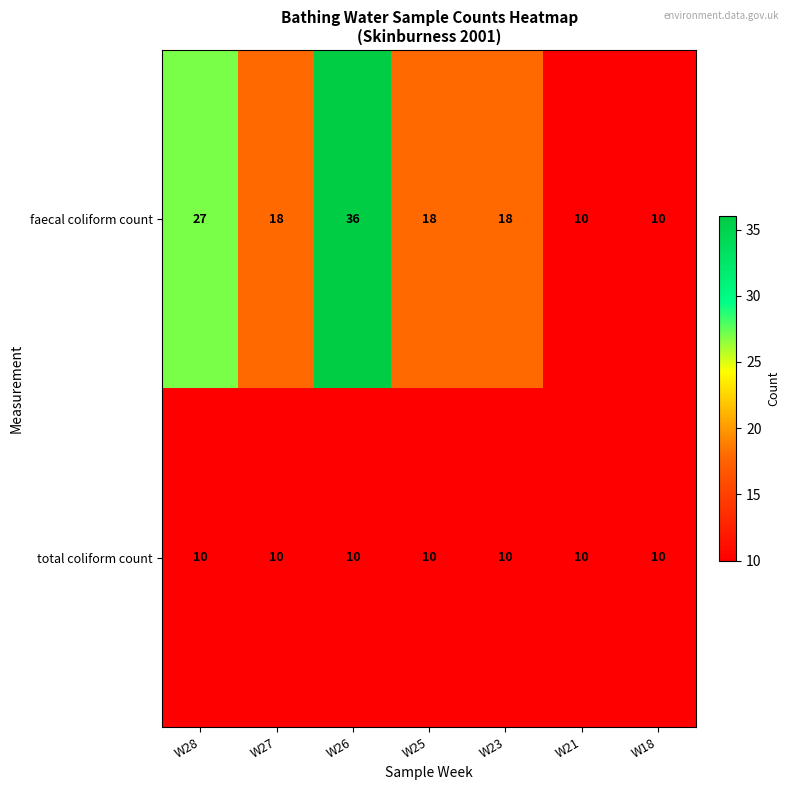

How many series are shown in this chart?

2